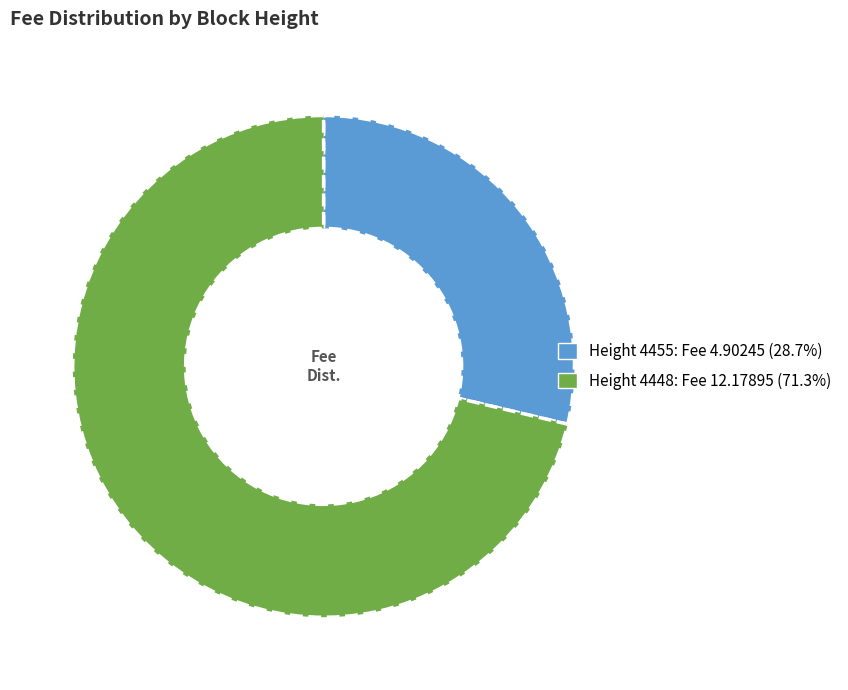

Does any single category account for the majority?

Yes